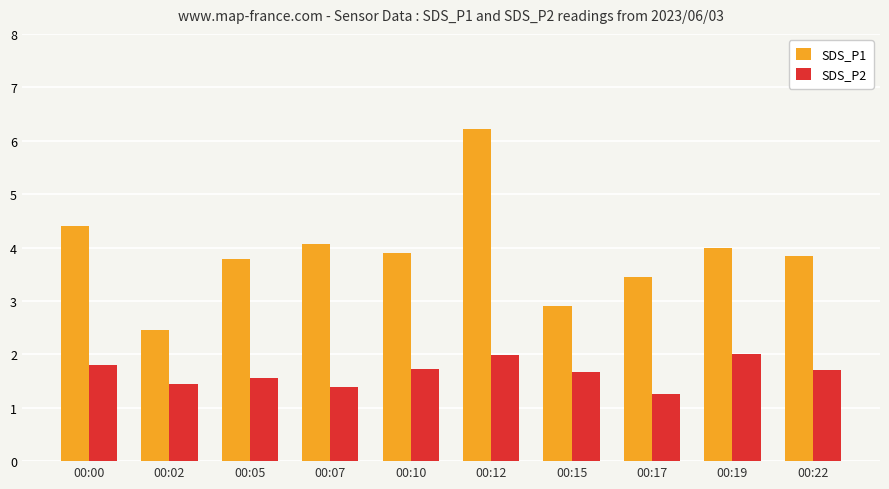

What is the approximate value of SDS_P1 at 00:19?

4.0